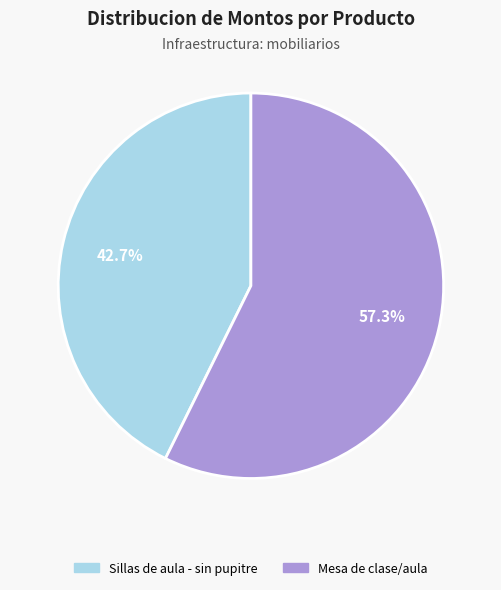

How much of the chart is everything except Sillas de aula - sin pupitre?

57.3%